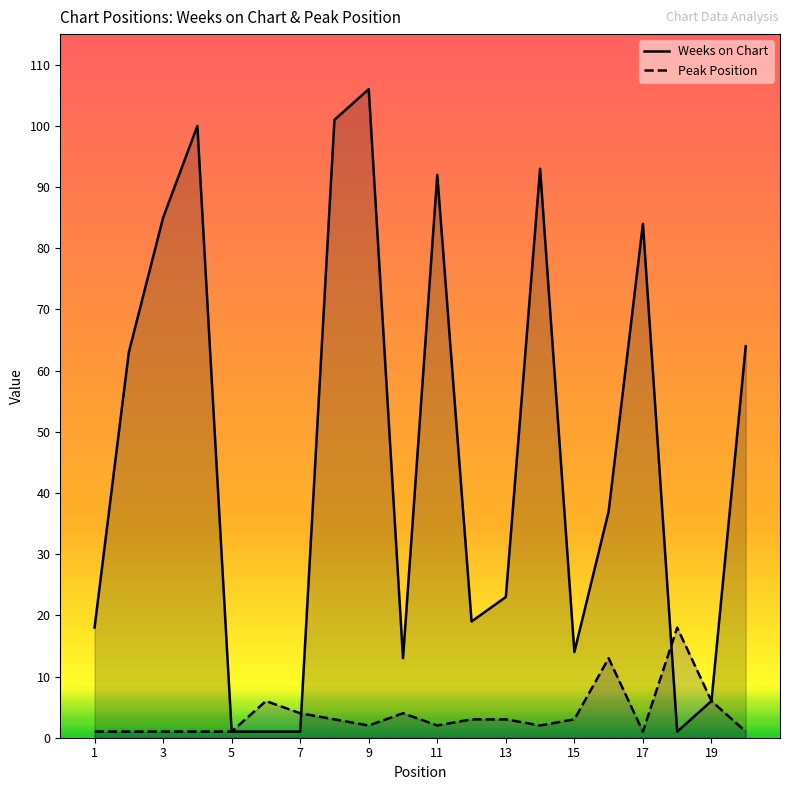

Reading left to right, transcribe all the data shown in this chart.

Weeks on Chart: 18	63	85	100	1	1	1	101	106	13	92	19	23	93	14	37	84	1	6	64
Peak Position: 1	1	1	1	1	6	4	3	2	4	2	3	3	2	3	13	1	18	6	1